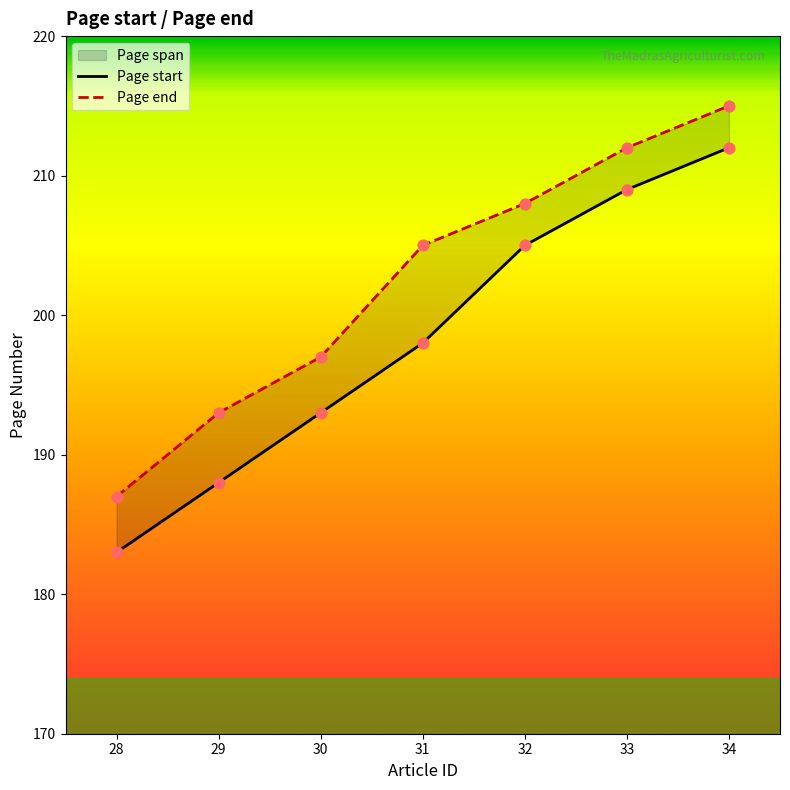

Which series has the largest Y range (max minus min)?

Page start